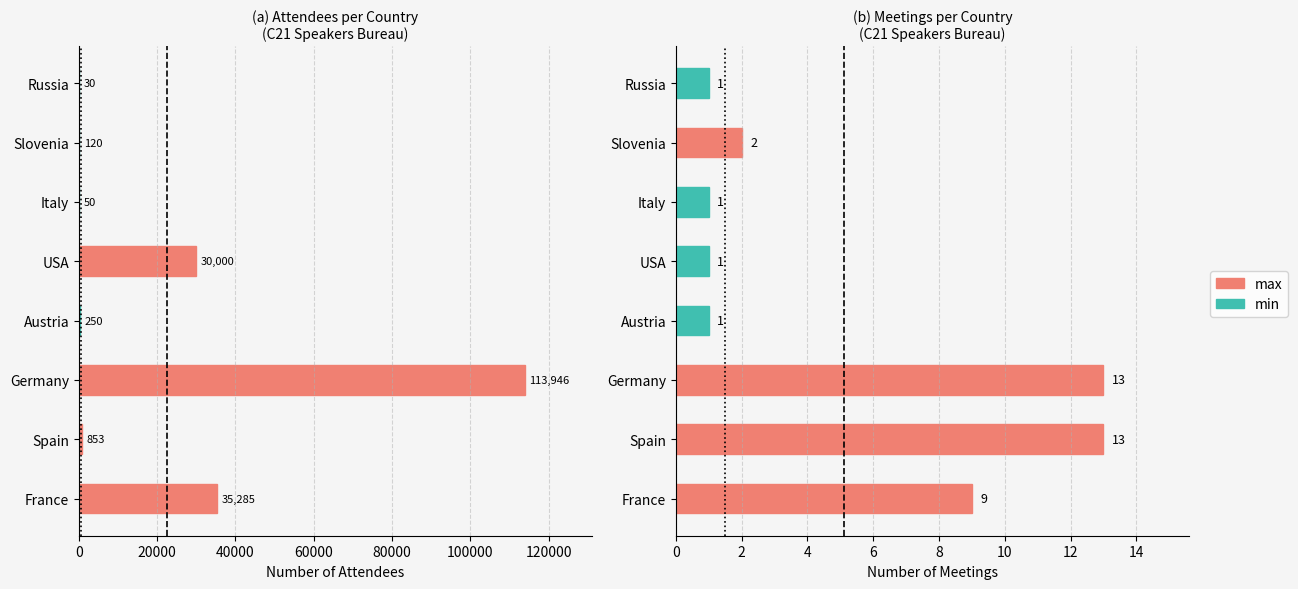

How many data points are above 853?

3